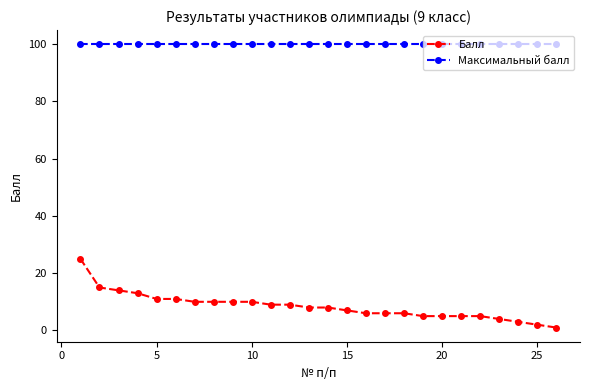

At how many categories does at least one series exceed 83?

26